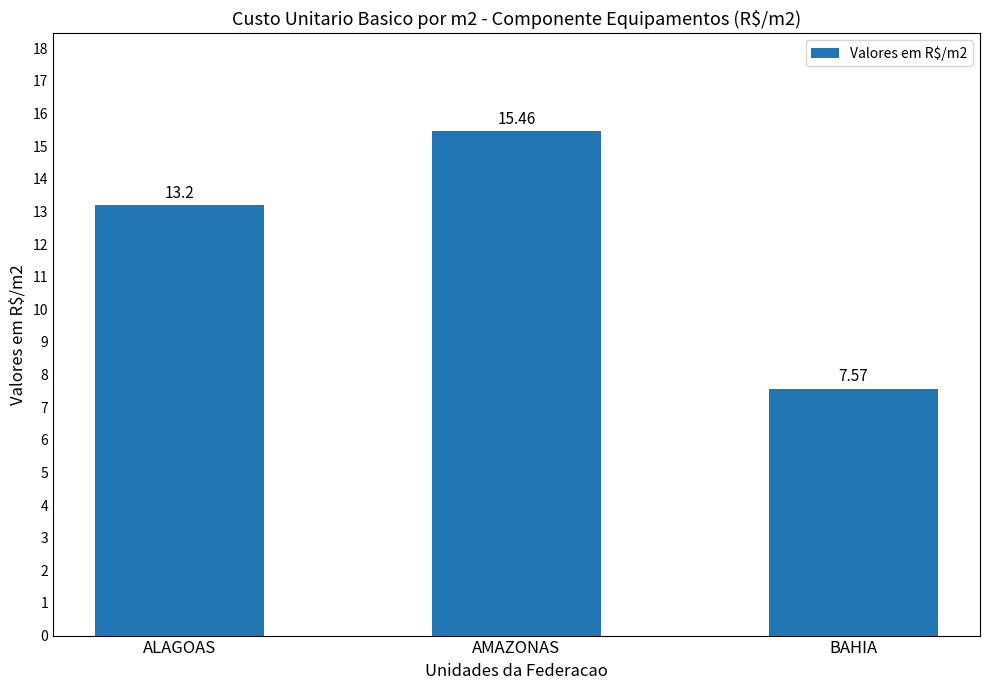

List the labels in order of value, smallest first.

BAHIA, ALAGOAS, AMAZONAS